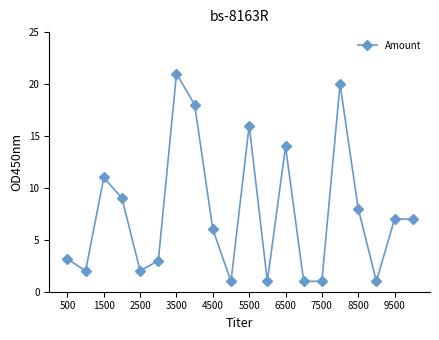

Reading left to right, list all the values displayed in this chart.

3.2	2.0	11.0	9.0	2.0	3.0	21.0	18.0	6.0	1.0	16.0	1.0	14.0	1.0	1.0	20.0	8.0	1.0	7.0	7.0